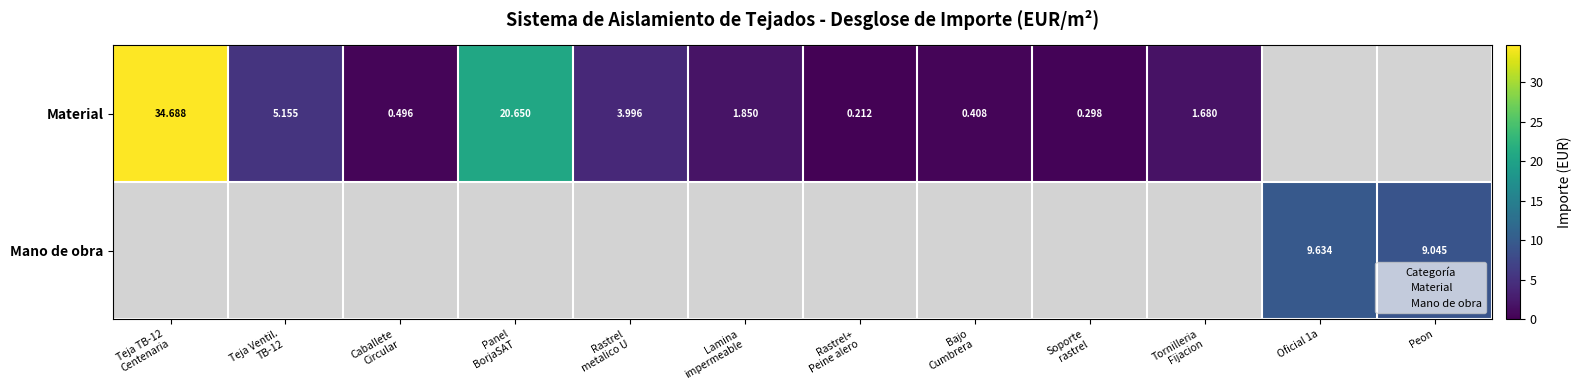

Between Teja TB-12 Centenaria and Panel BorjaSAT, which series saw the biggest shift?

Material